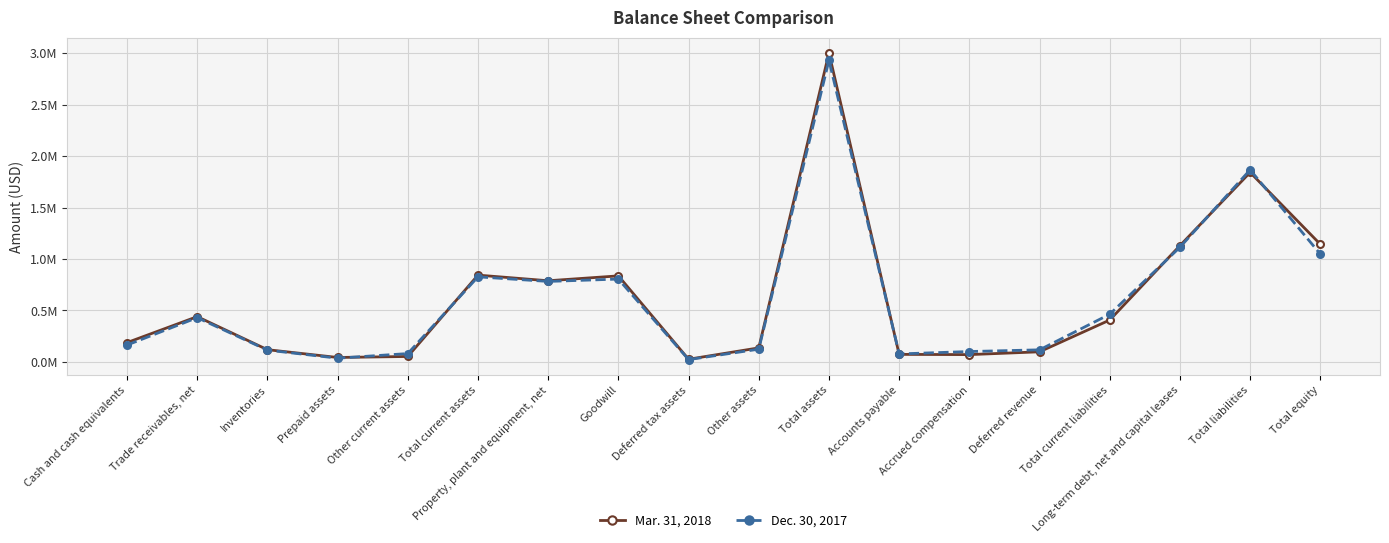

List the series in order of their overall mean, highest first.

Mar. 31, 2018, Dec. 30, 2017